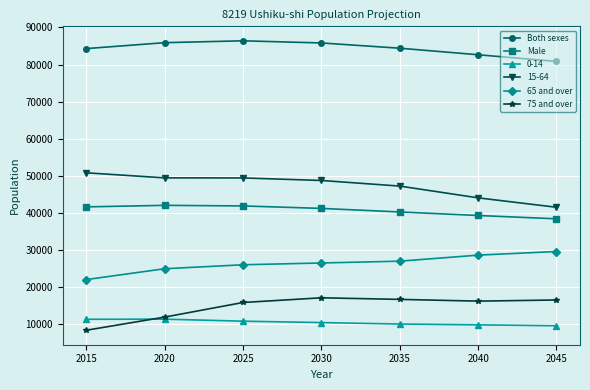

What is the total value across all series at 2015?

218737